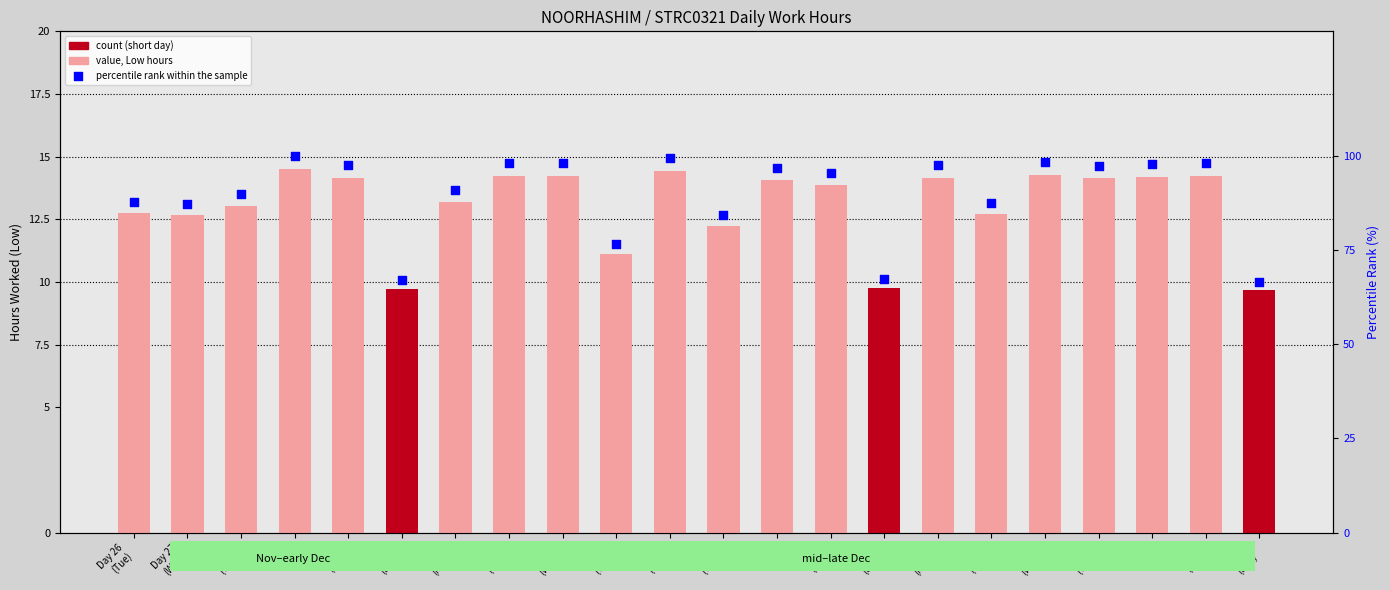

Which series has the widest spread of Y values?

percentile rank within the sample